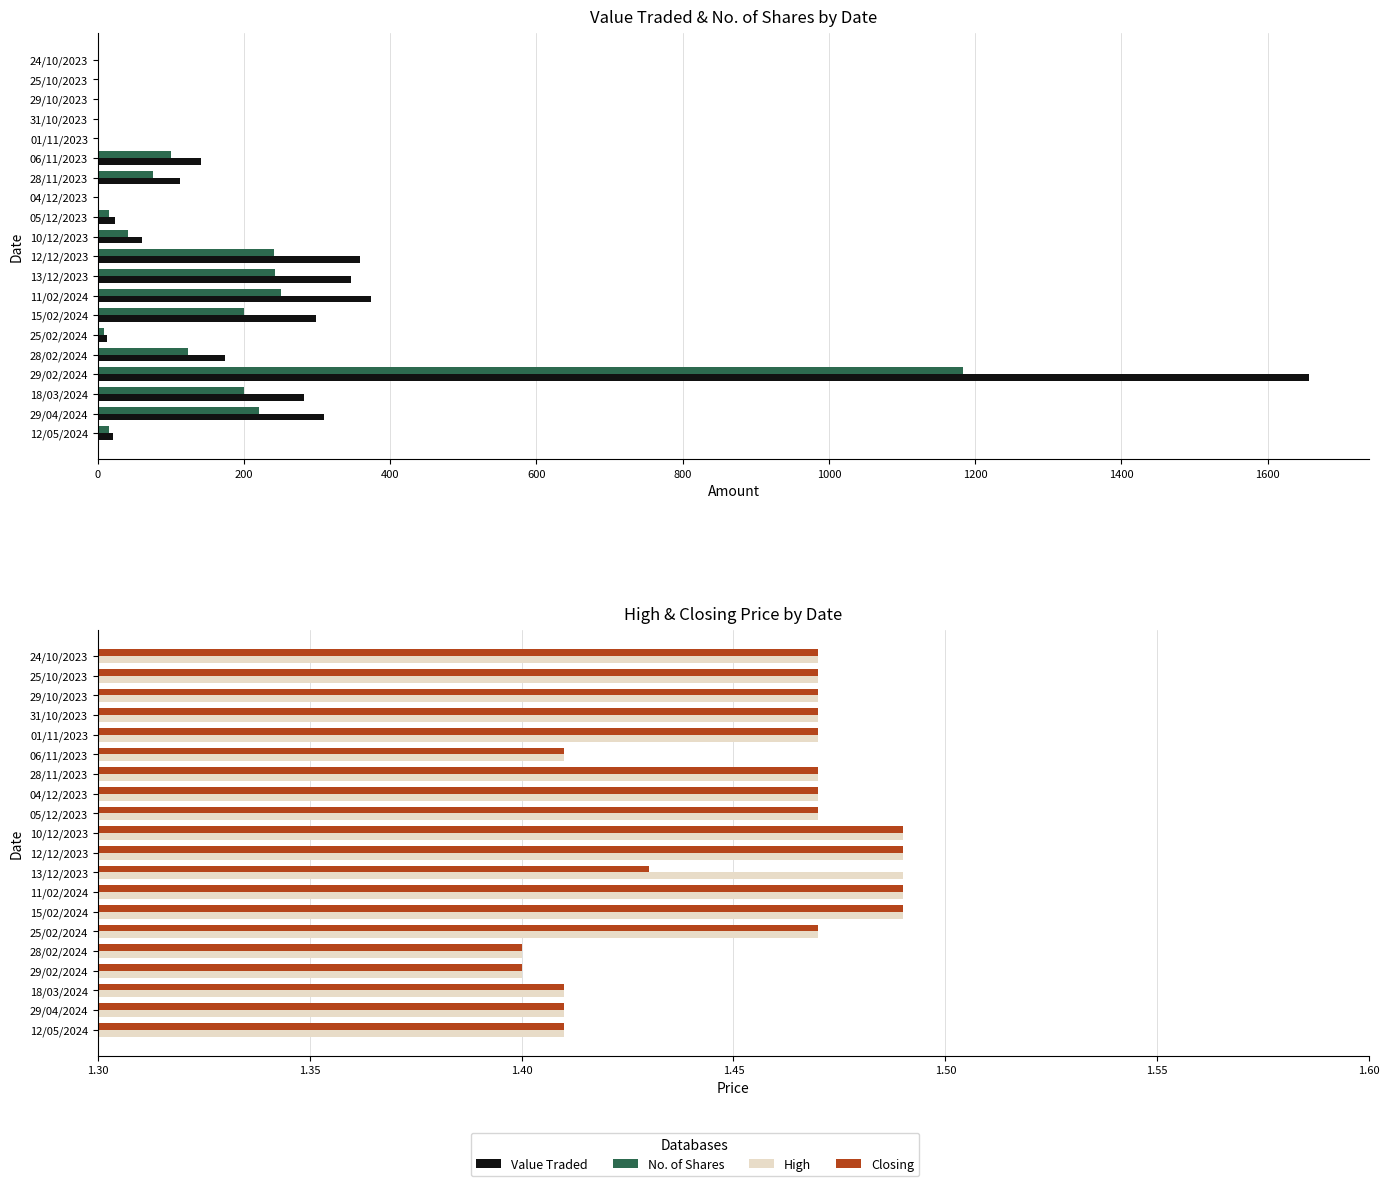

What is the approximate value of No. of Shares at 10/12/2023?

41.0